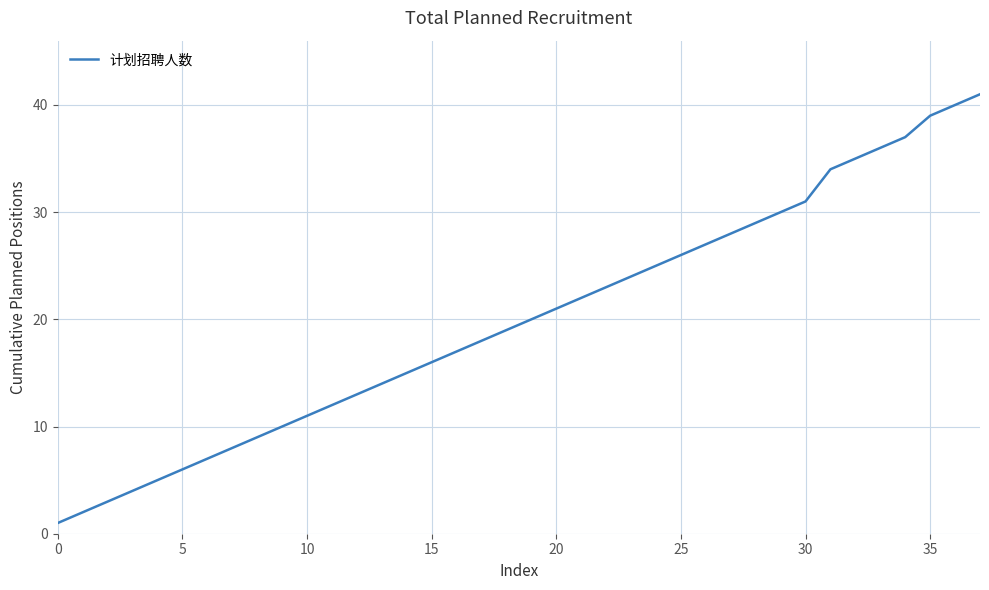

What is the difference between the maximum and minimum values?

40